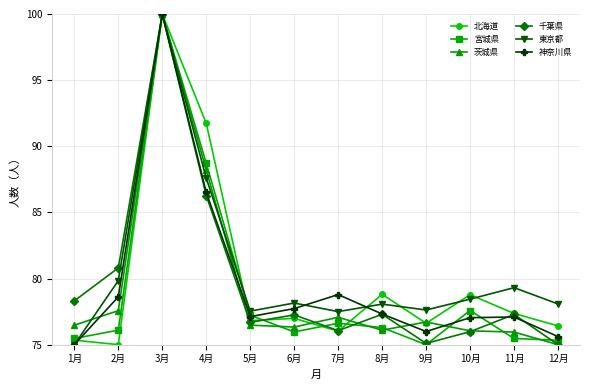

At which label does 千葉県 reach its peak?

3月